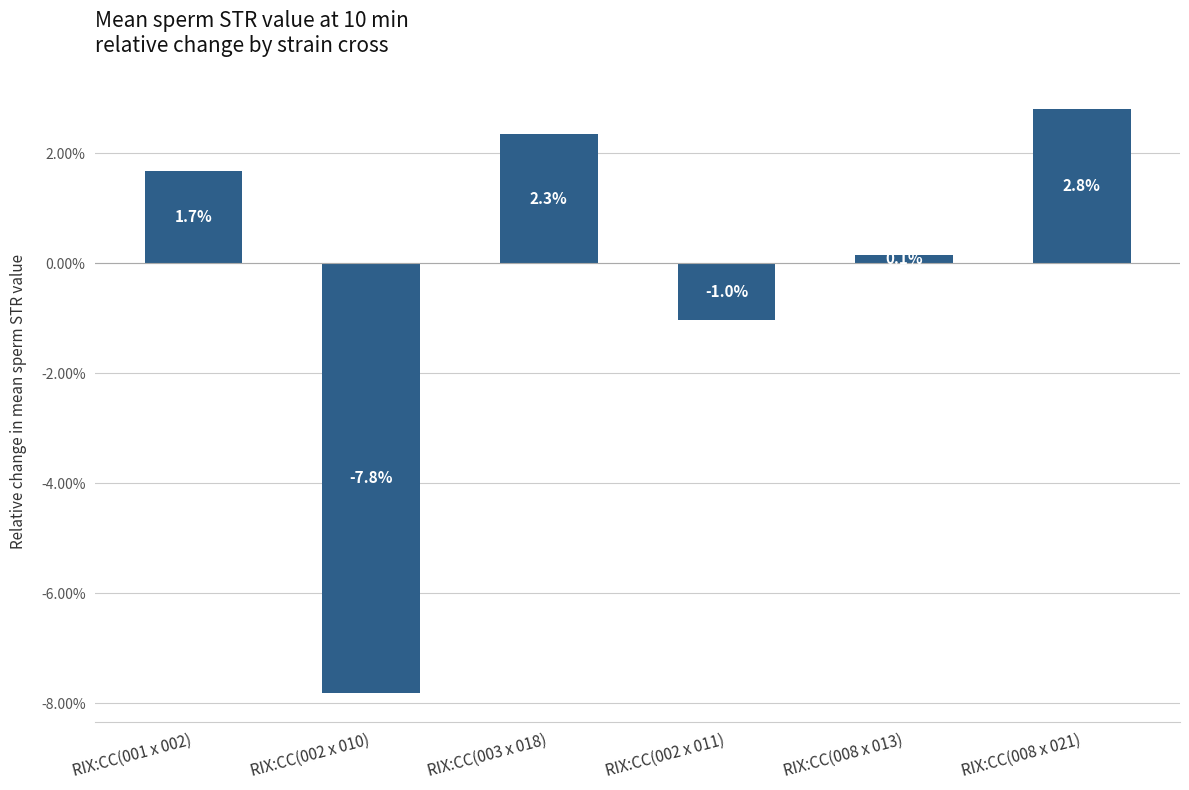

What is the sum of the values at RIX:CC(002 x 011) and RIX:CC(001 x 002)?

0.6